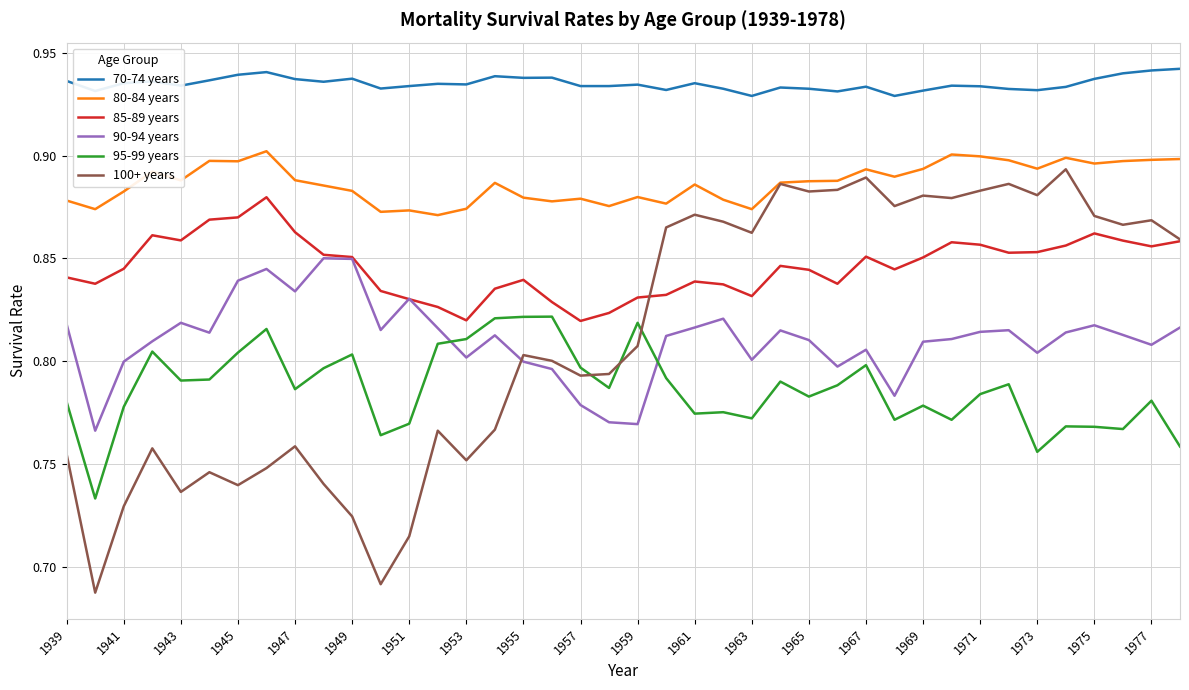

Which series has the widest spread of values?

100+ years